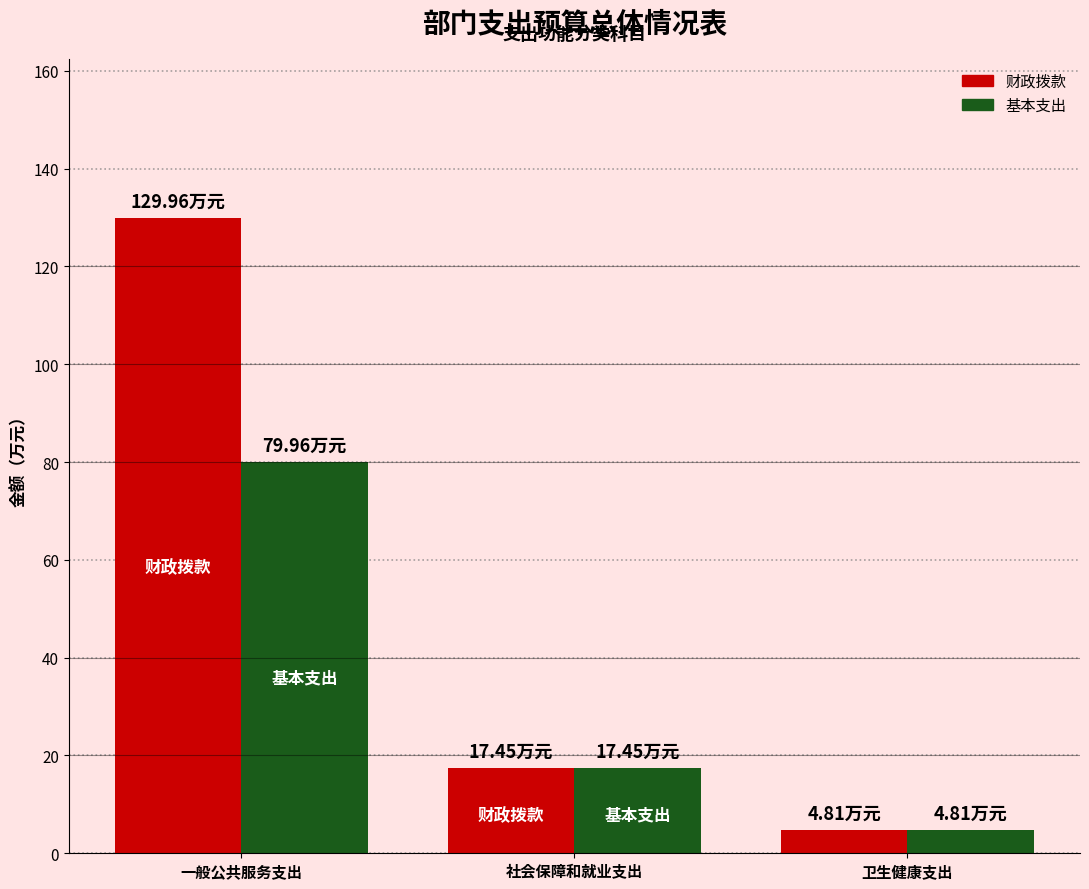

Reading left to right, list all the values displayed in this chart.

财政拨款: 一般公共服务支出=130.0	社会保障和就业支出=17.5	卫生健康支出=4.8
基本支出: 一般公共服务支出=80.0	社会保障和就业支出=17.5	卫生健康支出=4.8